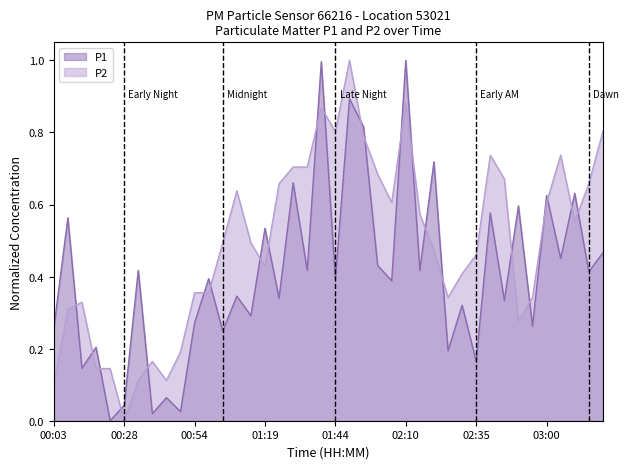

Which series changed the most between 00:23 and 00:54?

P1